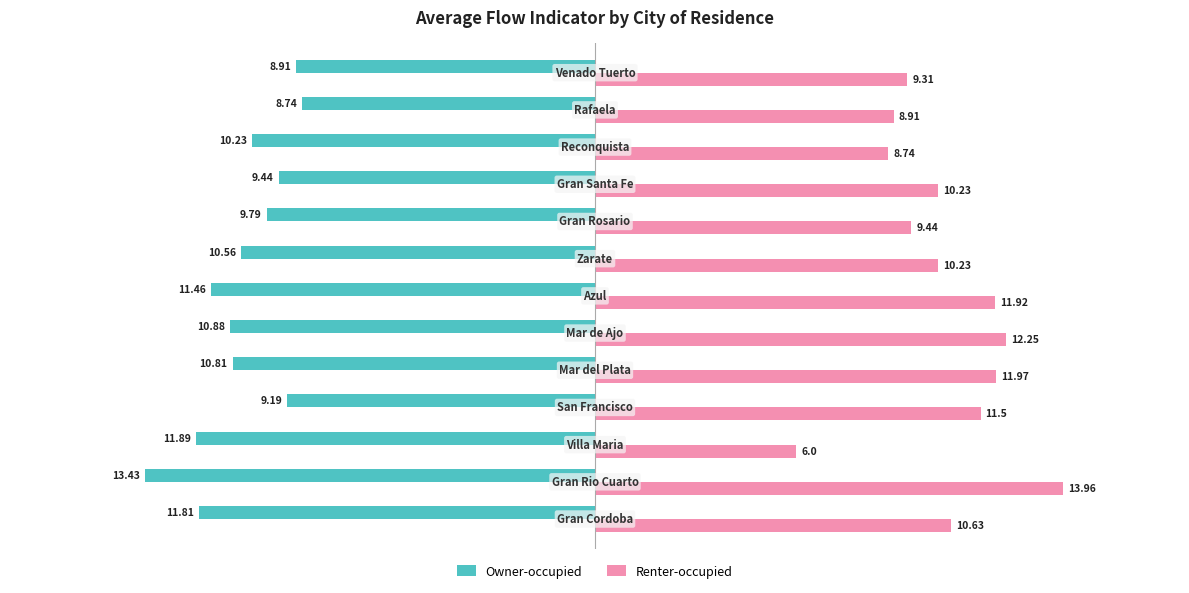

What is the smallest value displayed?

-13.4